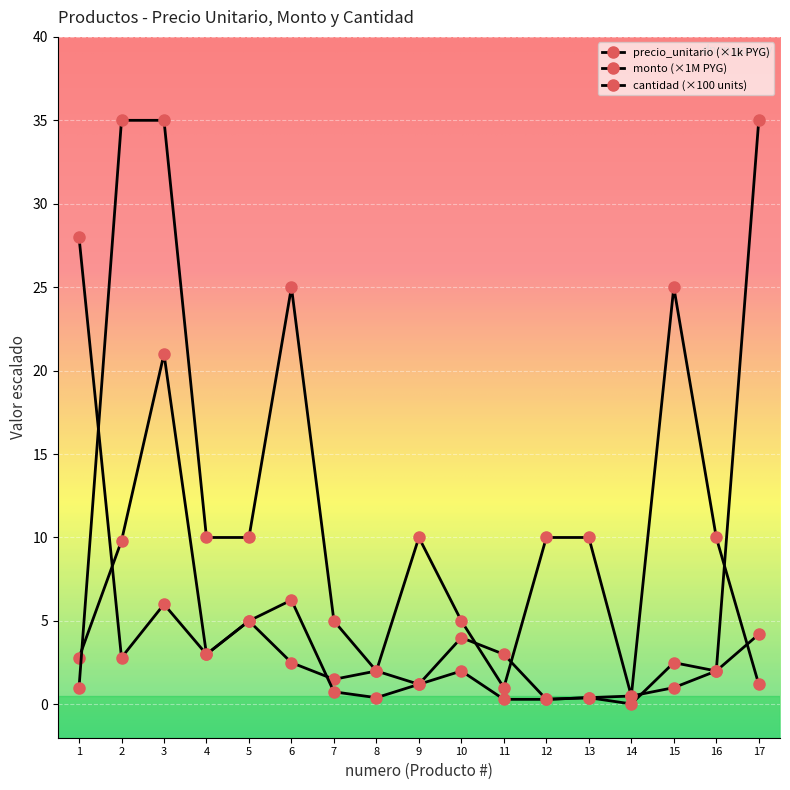

Rank the series by their average value, from lowest to highest.

monto (×1M PYG), precio_unitario (×1k PYG), cantidad (×100 units)